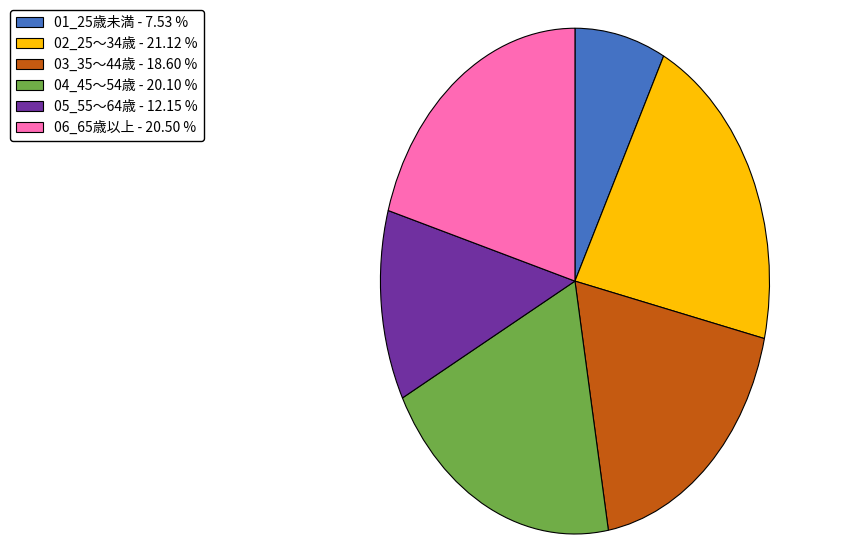

Is there any slice that represents more than half of the pie?

No